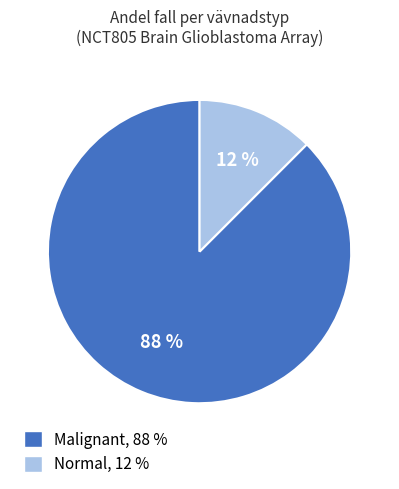

To the nearest percent, what is the combined percentage of Normal and Malignant?

100%